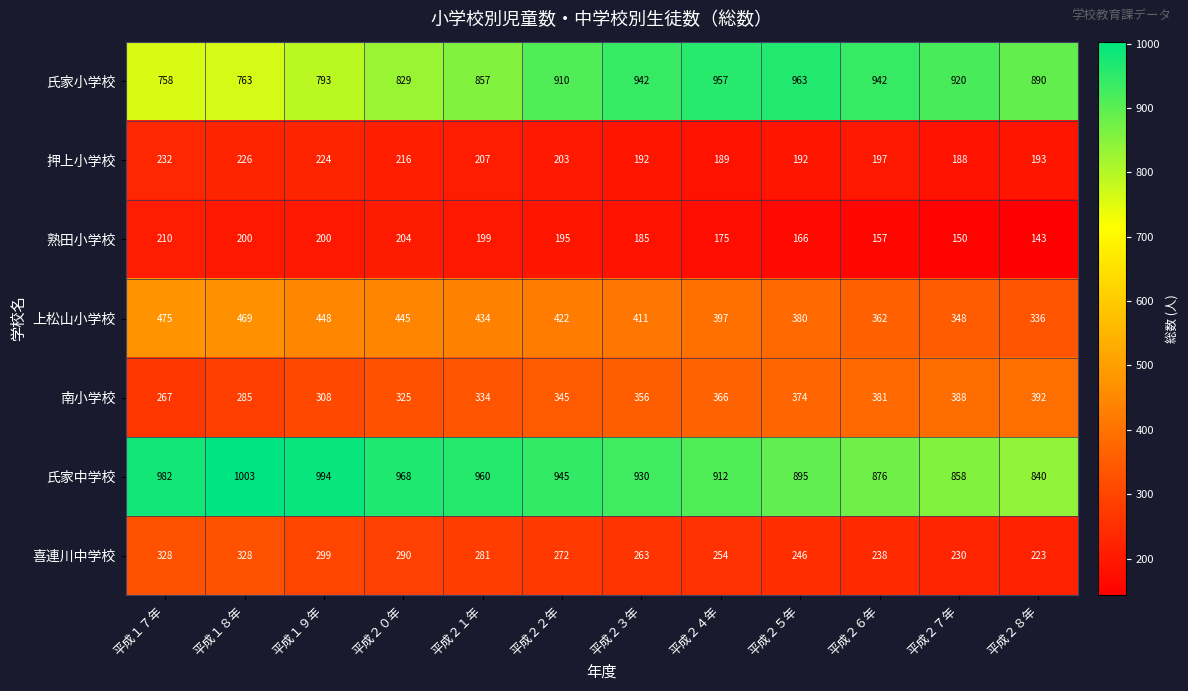

What is the greatest value displayed?

1003